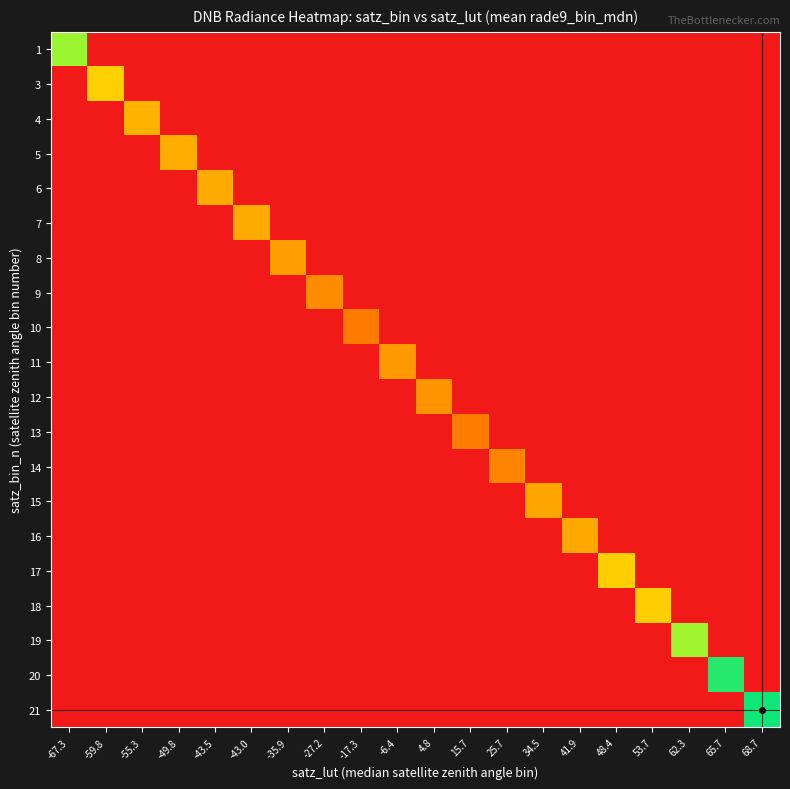

What is the difference between the highest and lowest values at -55.3?

1.3